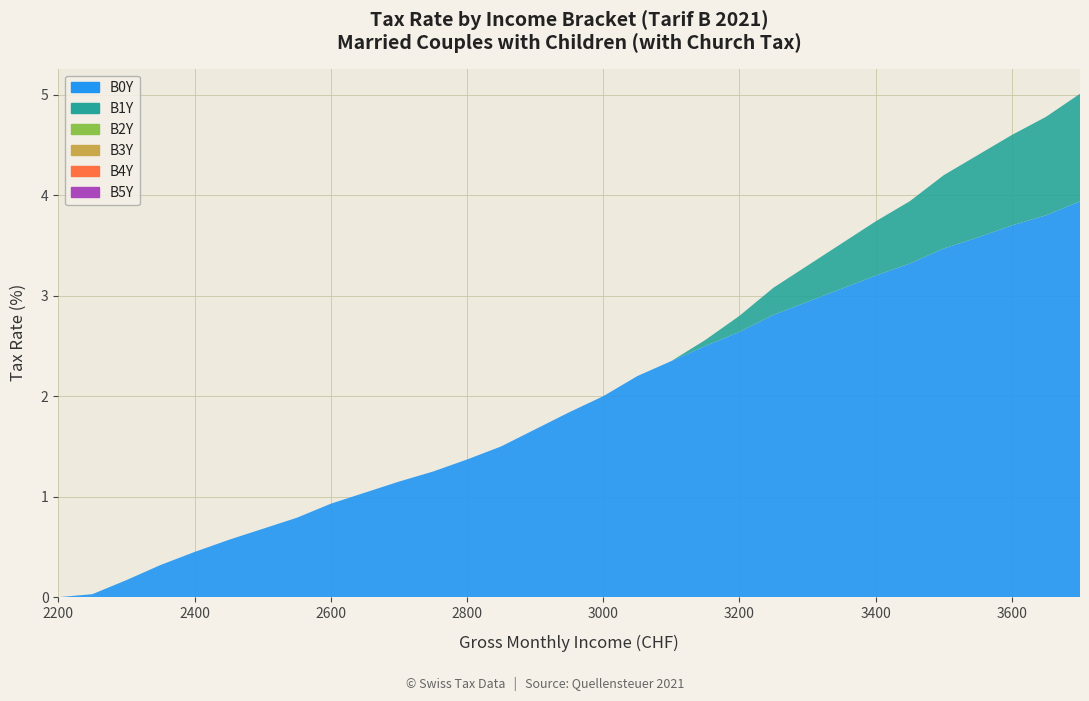

Reading left to right, extract all data points from this chart.

B0Y: 0.0	0.0	0.2	0.3	0.5	0.6	0.7	0.8	0.9	1.0	1.1	1.2	1.4	1.5	1.7	1.8	2.0	2.2	2.4	2.5	2.6	2.8	2.9	3.1	3.2	3.3	3.5	3.6	3.7	3.8	3.9
B1Y: 0.0	0.0	0.0	0.0	0.0	0.0	0.0	0.0	0.0	0.0	0.0	0.0	0.0	0.0	0.0	0.0	0.0	0.0	0.0	0.1	0.2	0.3	0.4	0.5	0.5	0.6	0.7	0.8	0.9	1.0	1.1
B2Y: 0.0	0.0	0.0	0.0	0.0	0.0	0.0	0.0	0.0	0.0	0.0	0.0	0.0	0.0	0.0	0.0	0.0	0.0	0.0	0.0	0.0	0.0	0.0	0.0	0.0	0.0	0.0	0.0	0.0	0.0	0.0
B3Y: 0.0	0.0	0.0	0.0	0.0	0.0	0.0	0.0	0.0	0.0	0.0	0.0	0.0	0.0	0.0	0.0	0.0	0.0	0.0	0.0	0.0	0.0	0.0	0.0	0.0	0.0	0.0	0.0	0.0	0.0	0.0
B4Y: 0.0	0.0	0.0	0.0	0.0	0.0	0.0	0.0	0.0	0.0	0.0	0.0	0.0	0.0	0.0	0.0	0.0	0.0	0.0	0.0	0.0	0.0	0.0	0.0	0.0	0.0	0.0	0.0	0.0	0.0	0.0
B5Y: 0.0	0.0	0.0	0.0	0.0	0.0	0.0	0.0	0.0	0.0	0.0	0.0	0.0	0.0	0.0	0.0	0.0	0.0	0.0	0.0	0.0	0.0	0.0	0.0	0.0	0.0	0.0	0.0	0.0	0.0	0.0